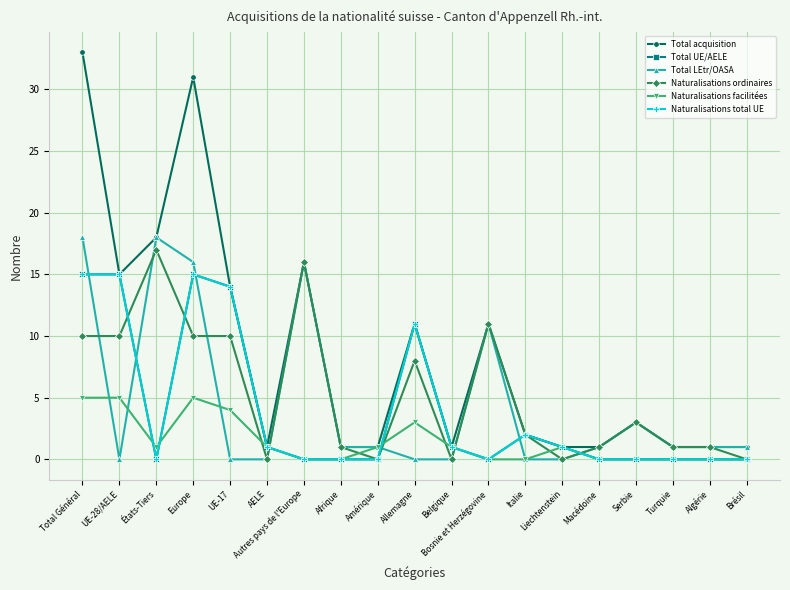

Where do Total LEtr/OASA and Naturalisations total UE first cross each other?

Total Général and UE-28/AELE